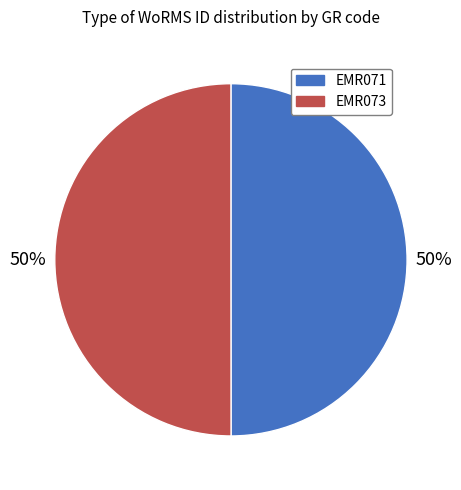

To the nearest percent, what portion does EMR073 represent?

50%